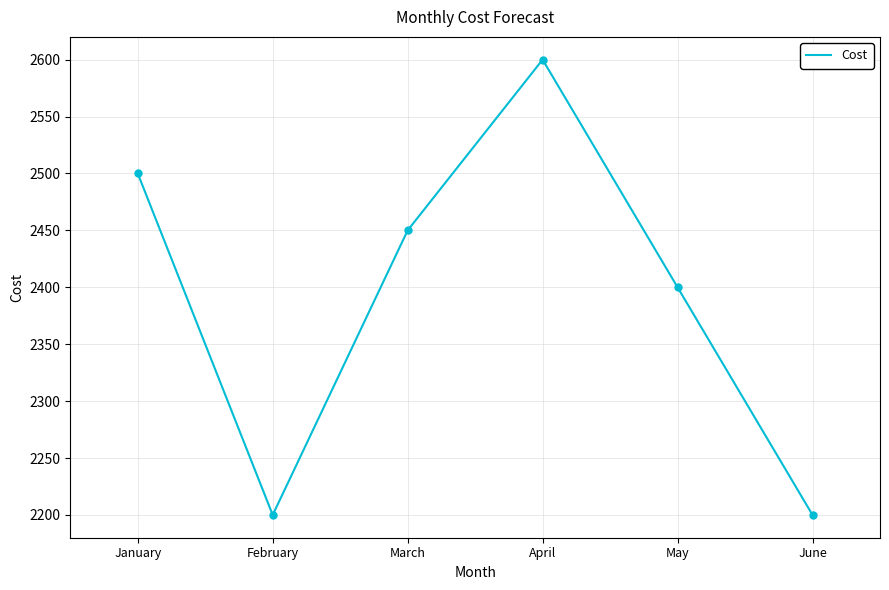

Reading right to left, extract all data points from this chart.

June=2200	May=2400	April=2600	March=2450	February=2200	January=2500